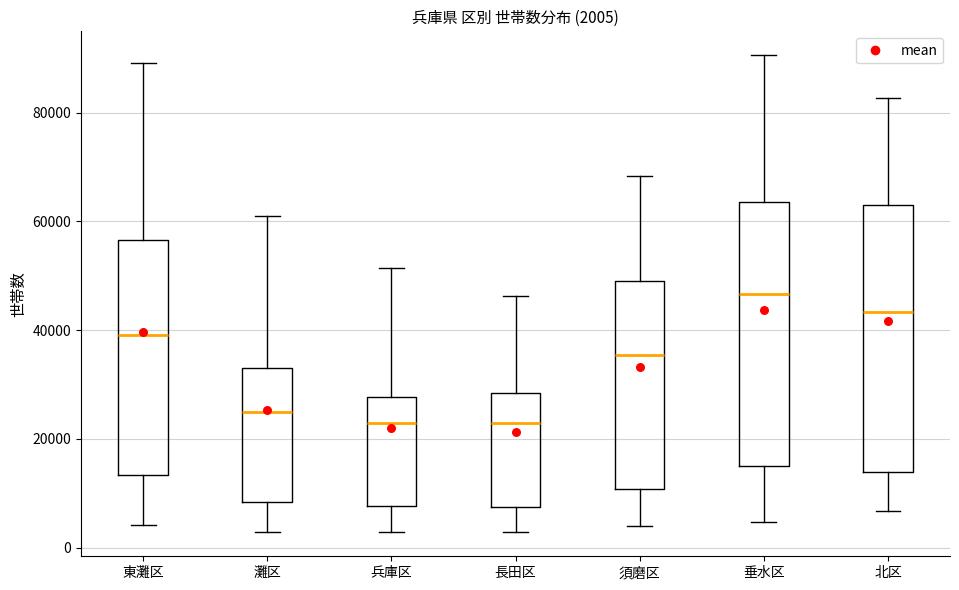

Which box has the highest median line?

垂水区